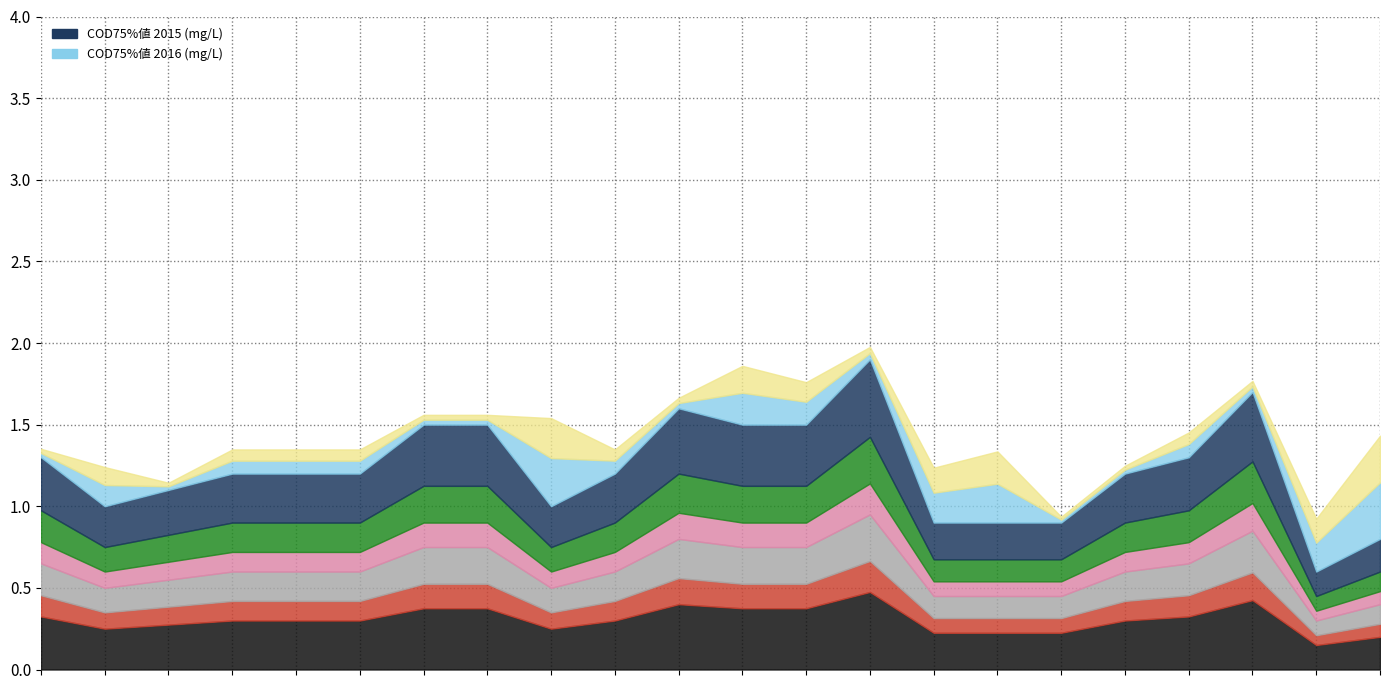

Reading left to right, extract all data points from this chart.

COD75%値 2015 (mg/L): 1.3	1.0	1.1	1.2	1.2	1.2	1.5	1.5	1.0	1.2	1.6	1.5	1.5	1.9	0.9	0.9	0.9	1.2	1.3	1.7	0.6	0.8
COD75%値 2016 (mg/L): 1.3	1.2	1.1	1.3	1.3	1.3	1.3	1.4	1.5	1.3	1.6	1.8	1.7	1.6	1.2	1.3	0.8	1.2	1.4	1.2	0.9	1.4